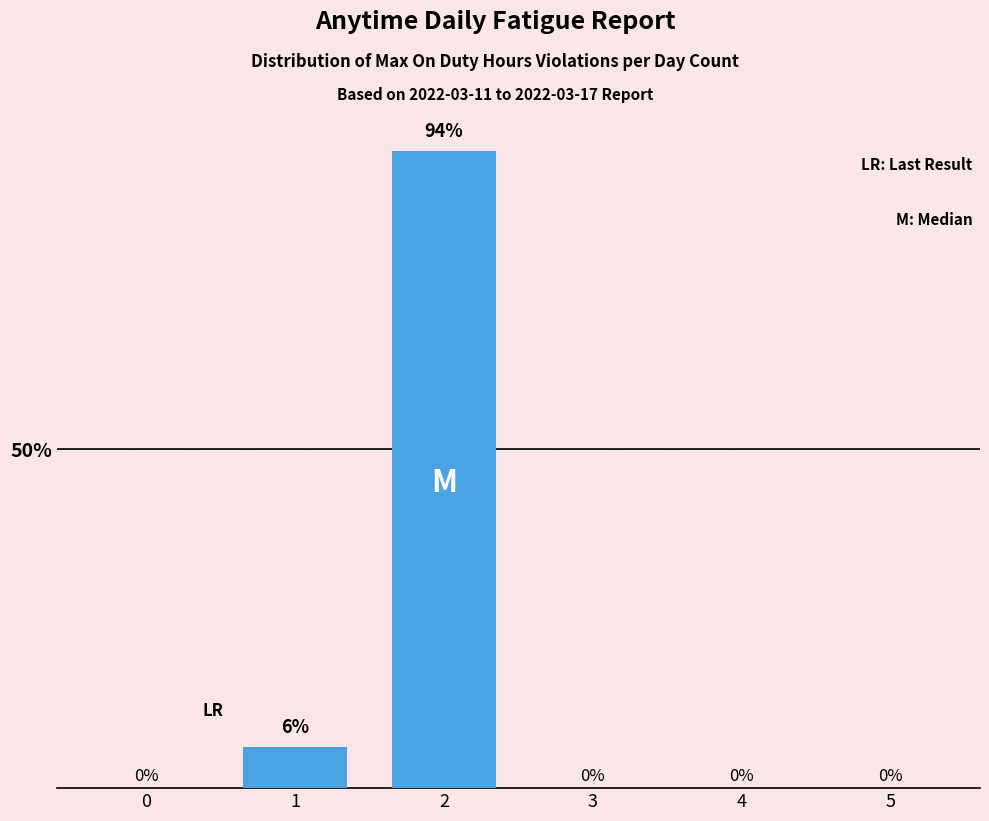

Is it true that the value at 2 is 133?

False